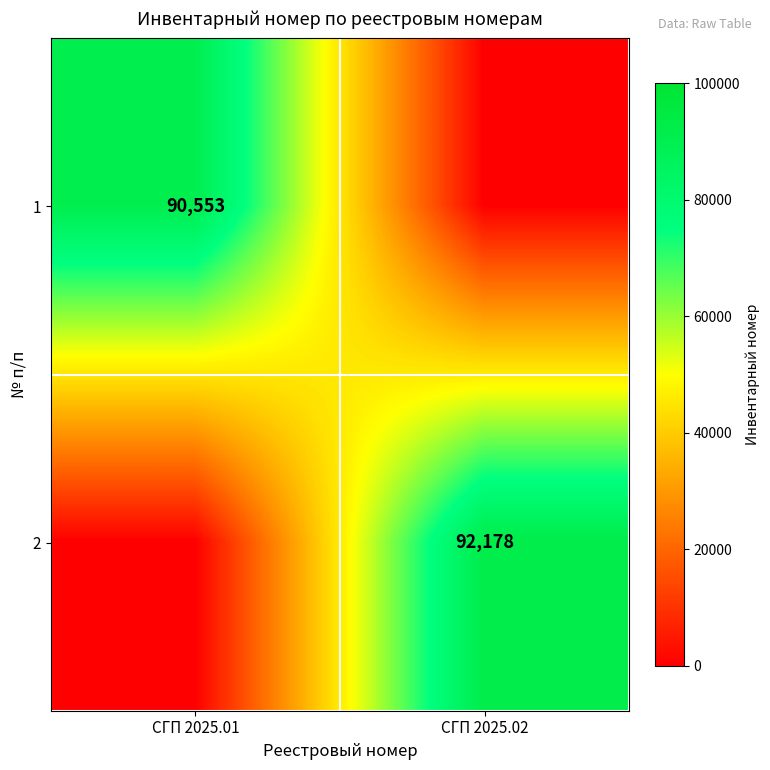

True or false: 2 has a value of 92178 at СГП 2025.02.

True